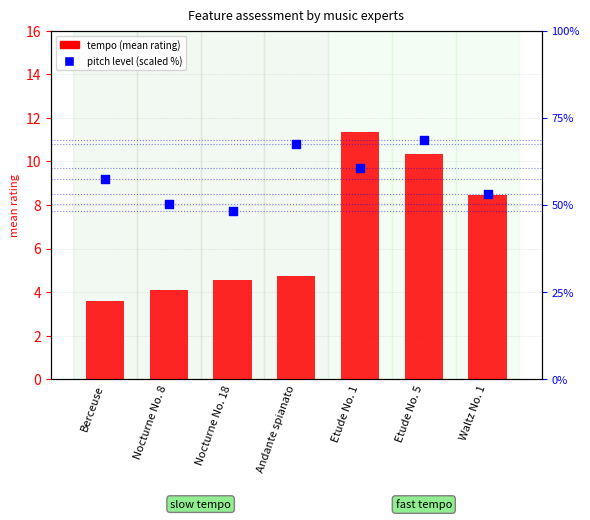

Which series reaches the minimum Y coordinate?

tempo (mean)